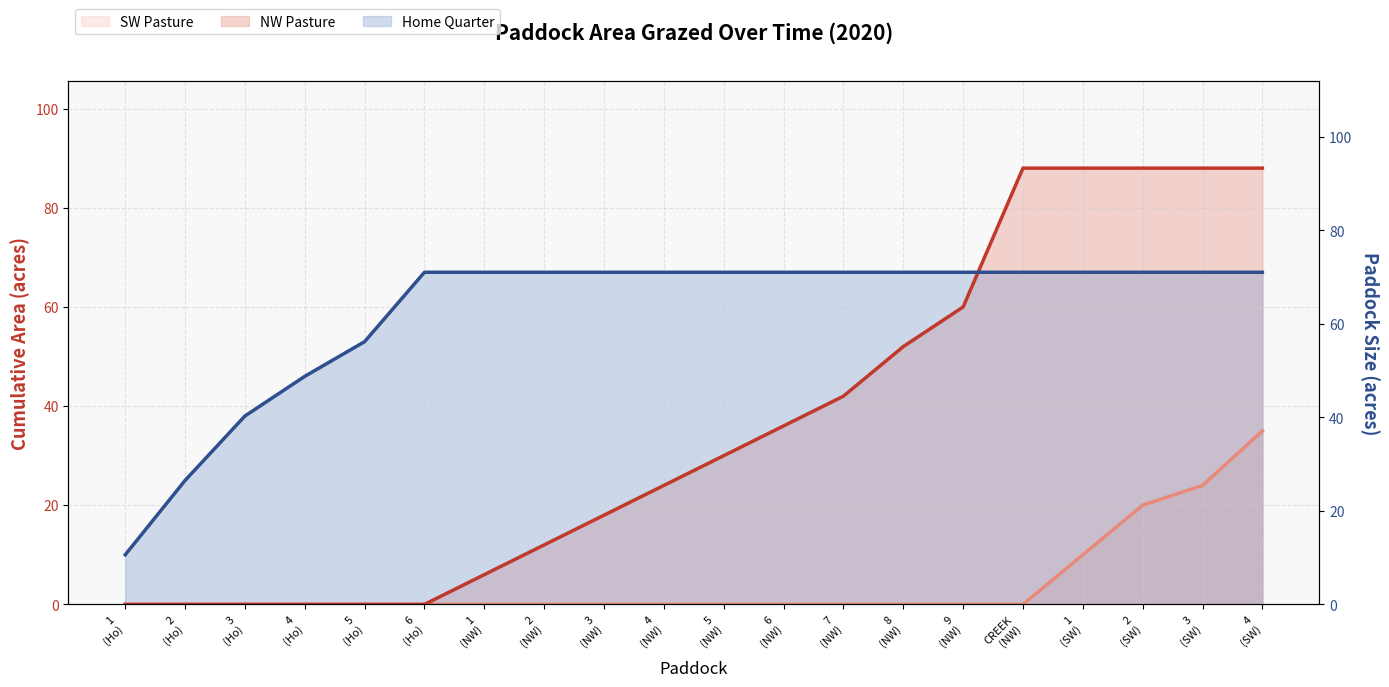

What position from the left is 8
(NW)?

14